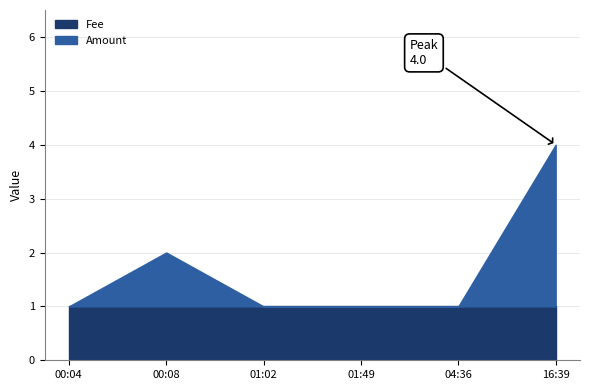

Which series has the largest range (max minus min)?

Amount